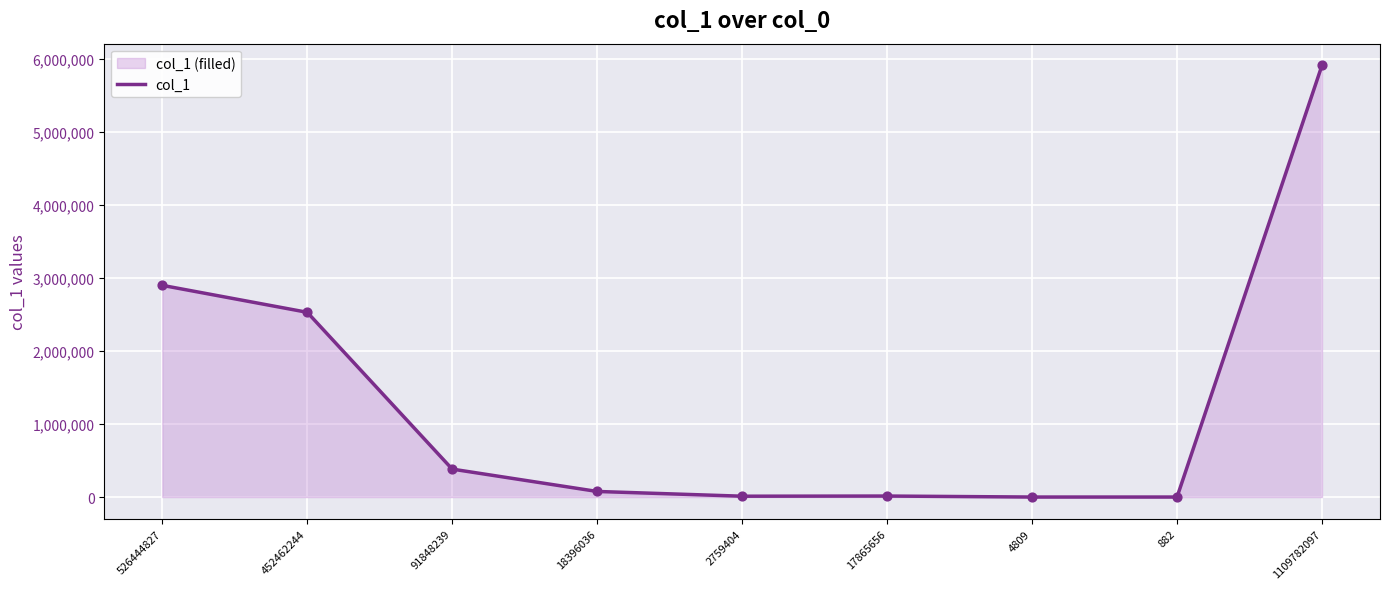

What is the ratio of the value at 526444827 to the value at 4809?

579677.2